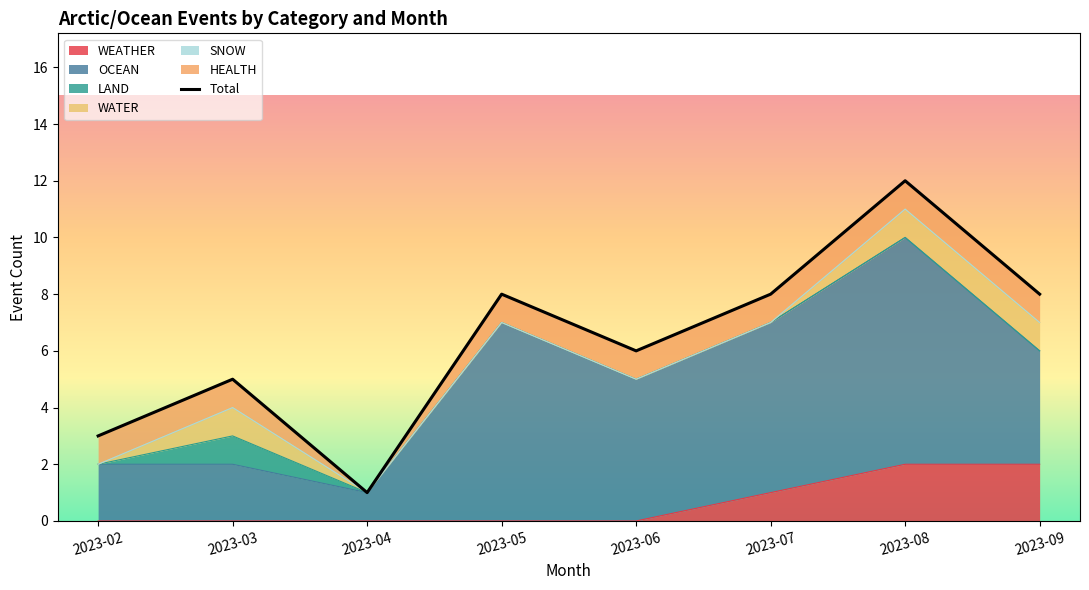

What is the maximum value shown in the chart?

12